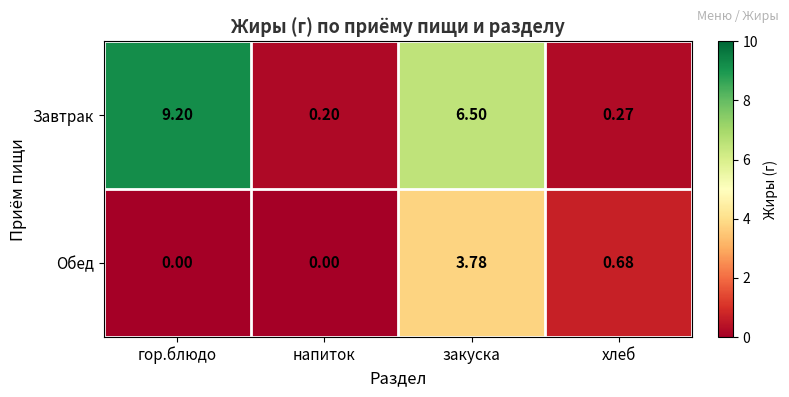

Which series changed the most between напиток and хлеб?

Обед